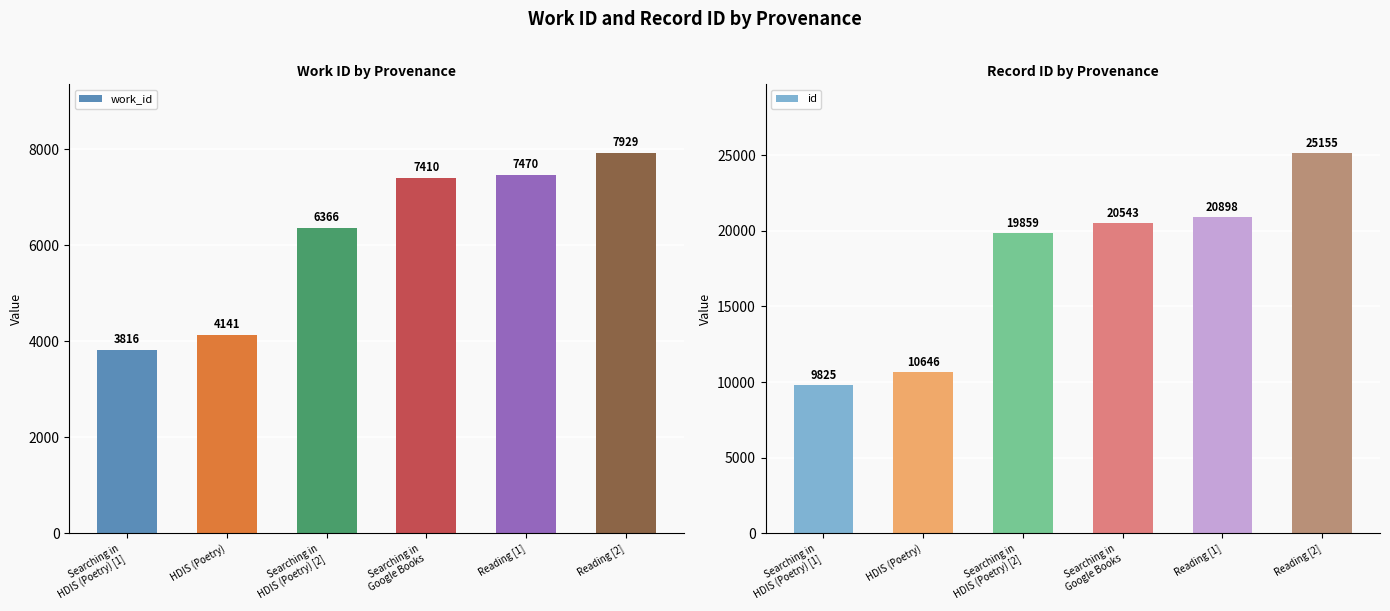

How many data points in work_id are less than 7410?

3